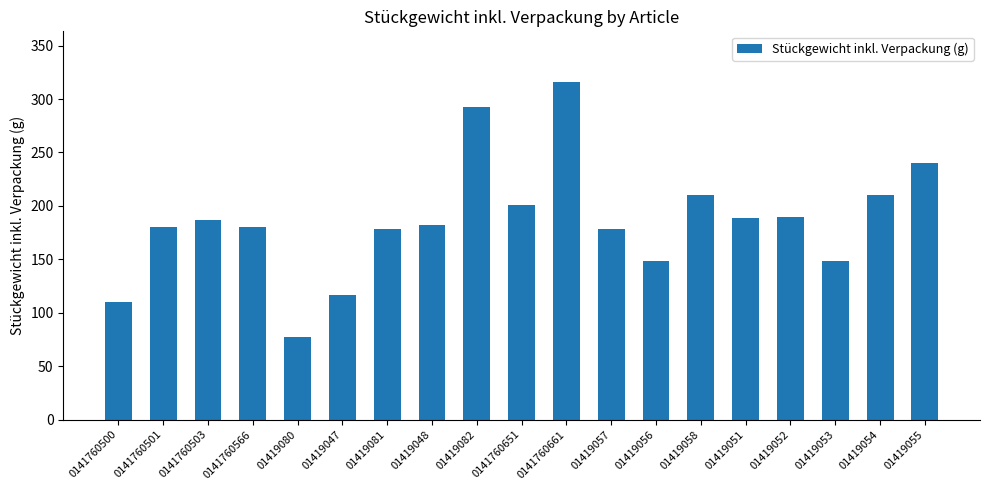

What is the approximate value at 01419056?

148